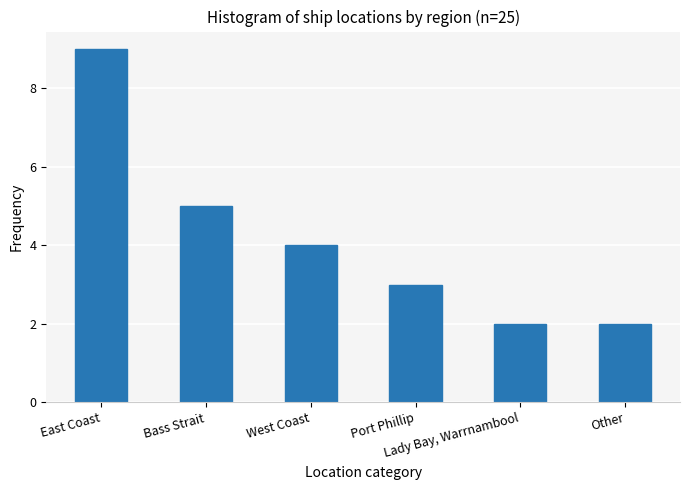

Reading left to right, transcribe all the data shown in this chart.

9	5	4	3	2	2